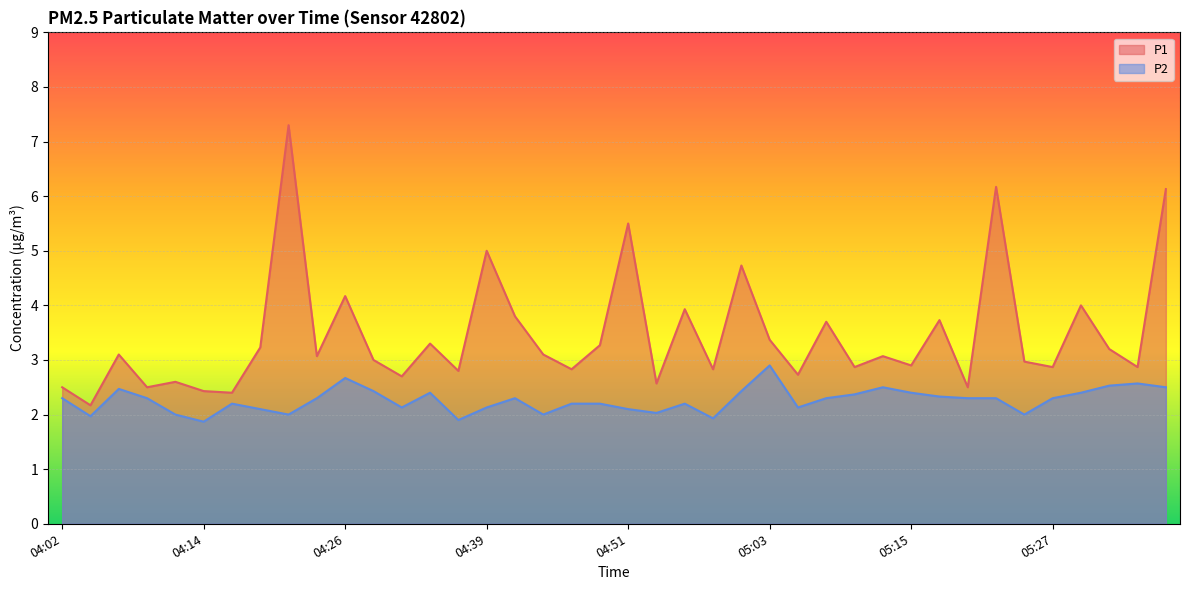

How many interior local peaks does the P1 series have?

14